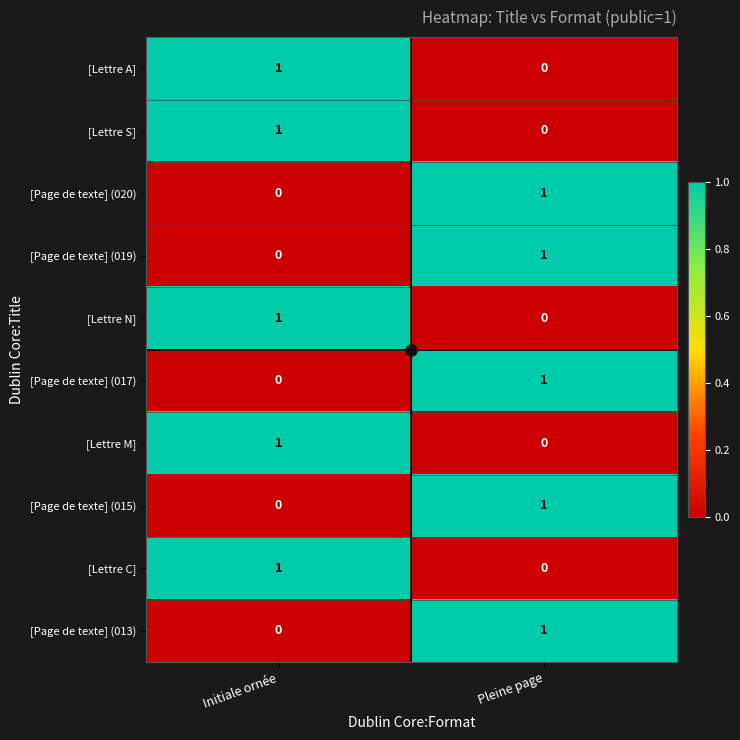

The value of [Lettre A] at Initiale ornée is 1. True or false?

True